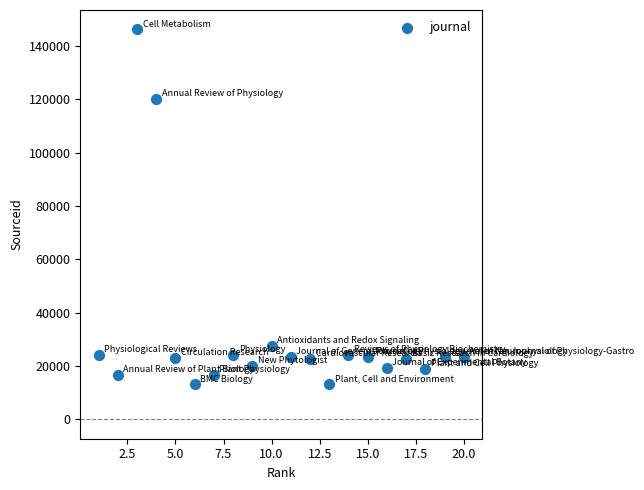

What is the range of X values (max minus min)?

19